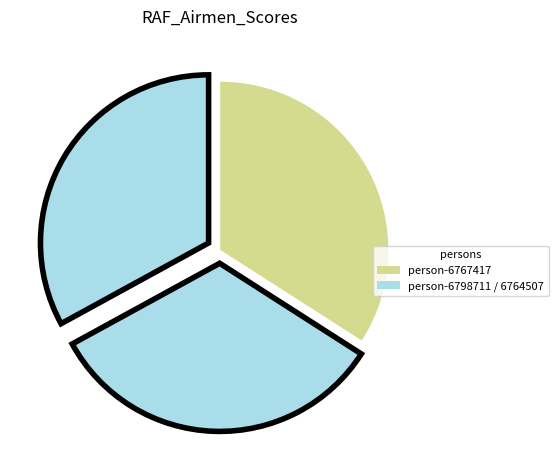

How many slices are in this pie chart?

3